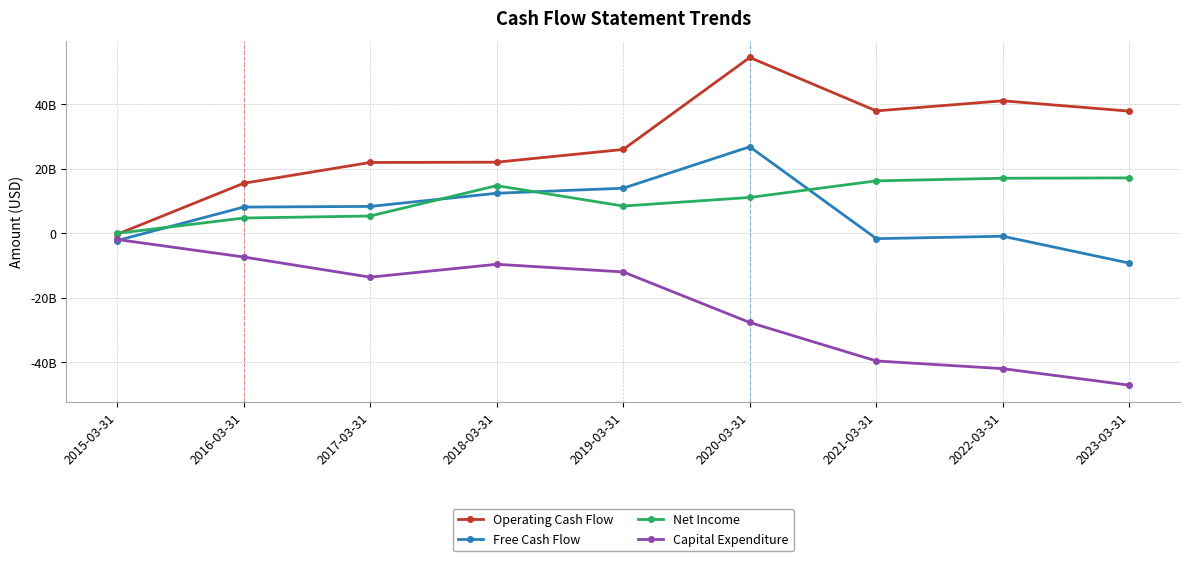

Where is Free Cash Flow nearest to the value 8746550000?

2017-03-31